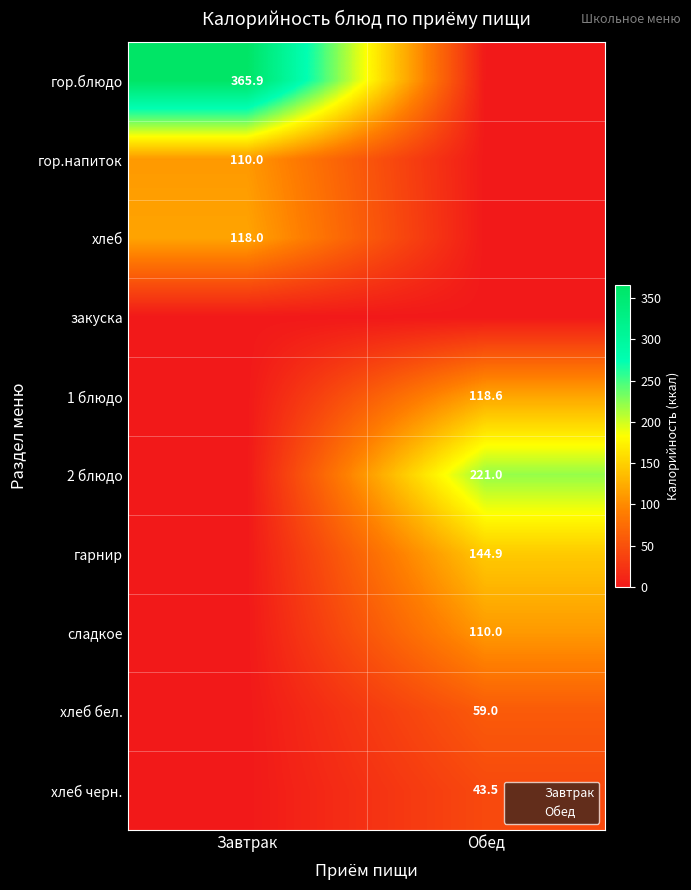

Which series has the largest total across all categories?

гор.блюдо